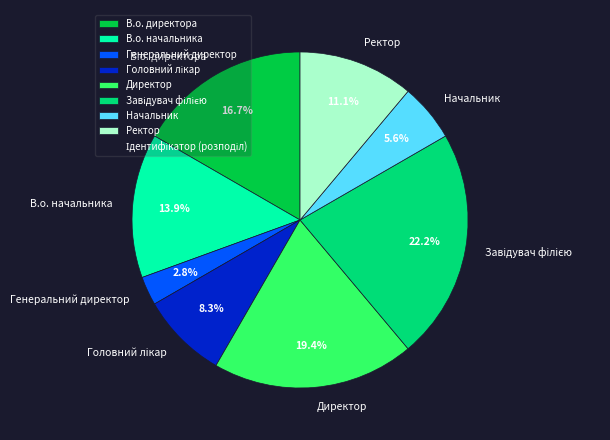

Do В.о. директора and Генеральний директор together represent more than half of the pie?

No